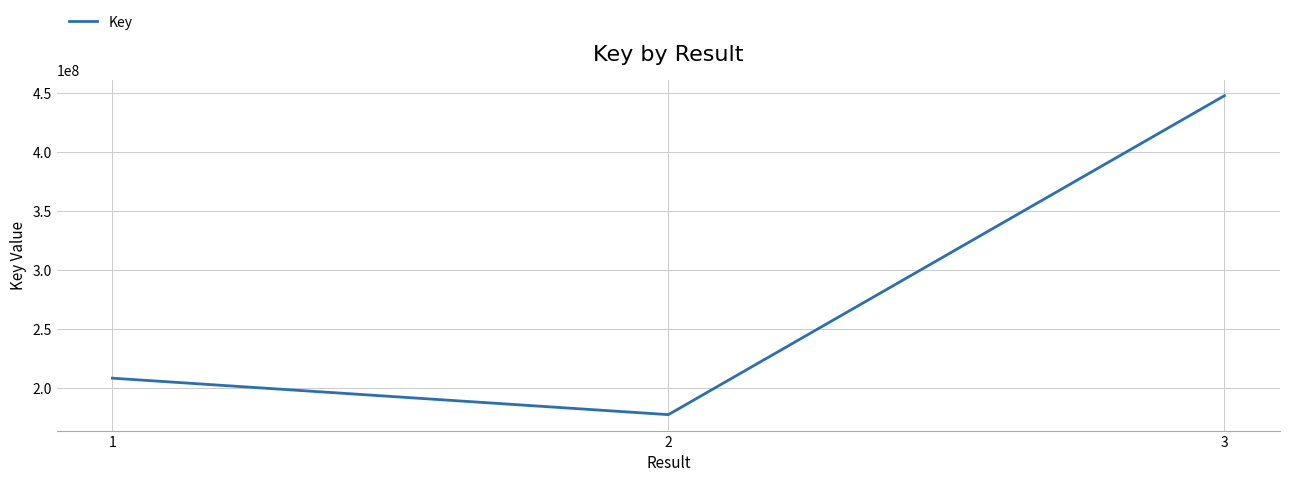

The value at 3 is 671664859. True or false?

False